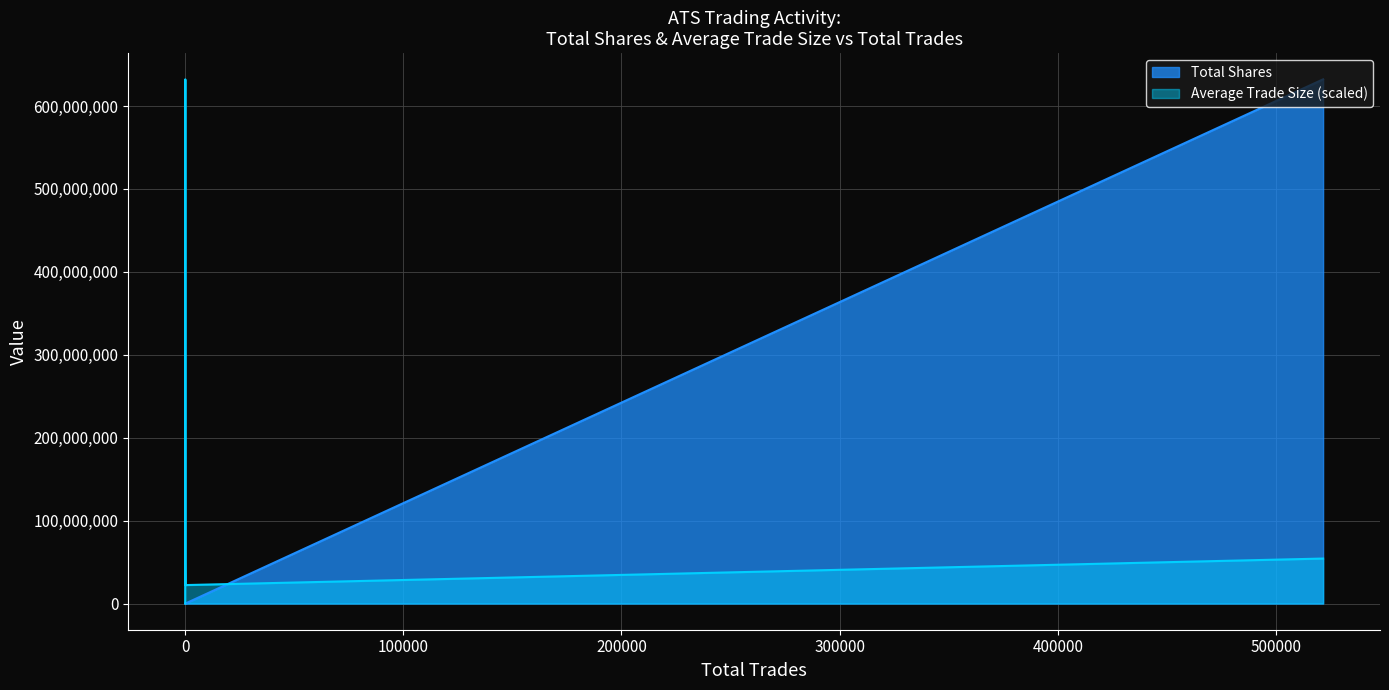

Reading left to right, list all the values displayed in this chart.

GLOBAL OTC=44745.7	VARIABLE INVESTMENT ADVISORS=632166737.0	FNC AG STOCK=51994461.2	DBOT ATS=22238594.9	PRO SECURITIES ATS=54231744.4